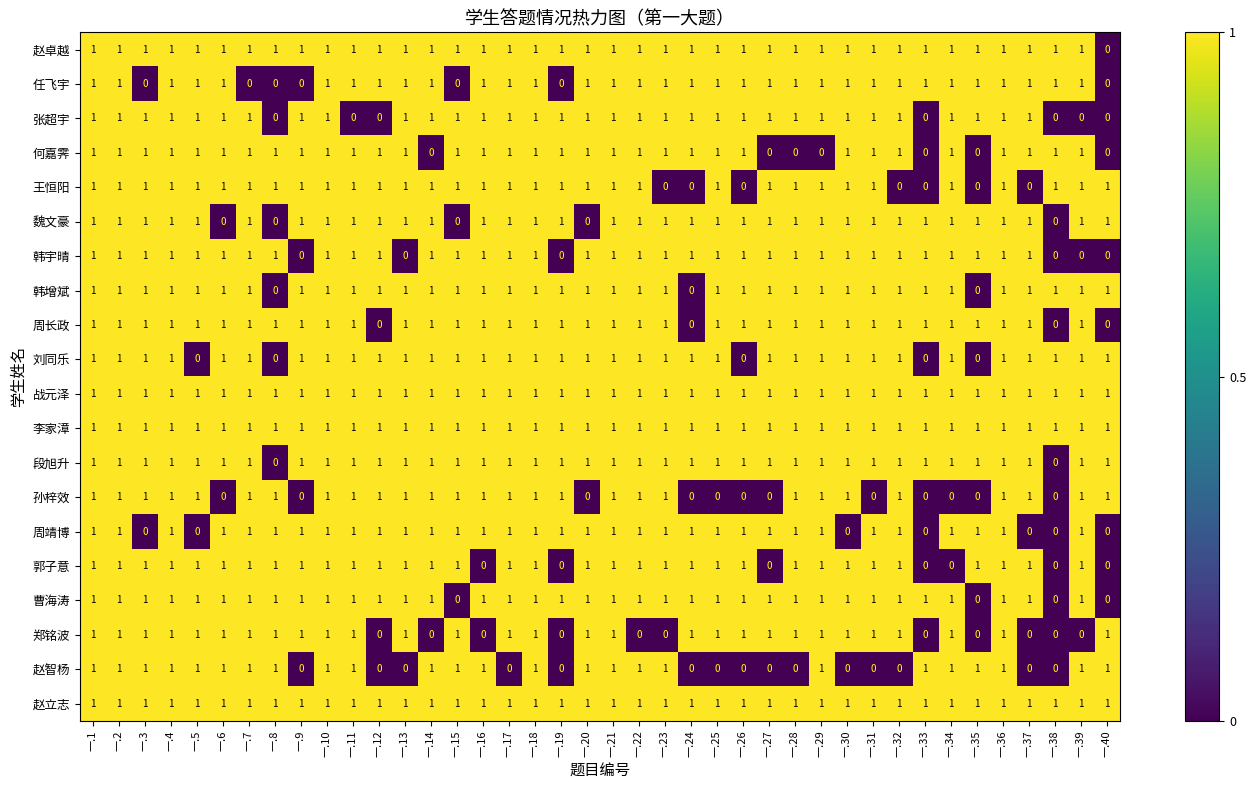

At how many categories does at least one series exceed 0?

40